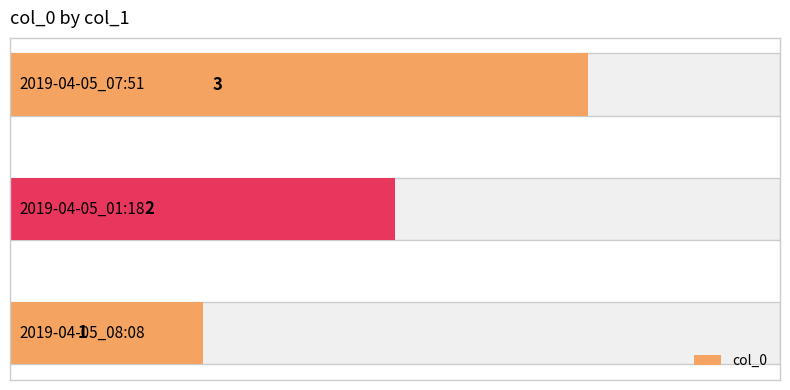

Are the bars grouped side by side (vs. stacked)?

No